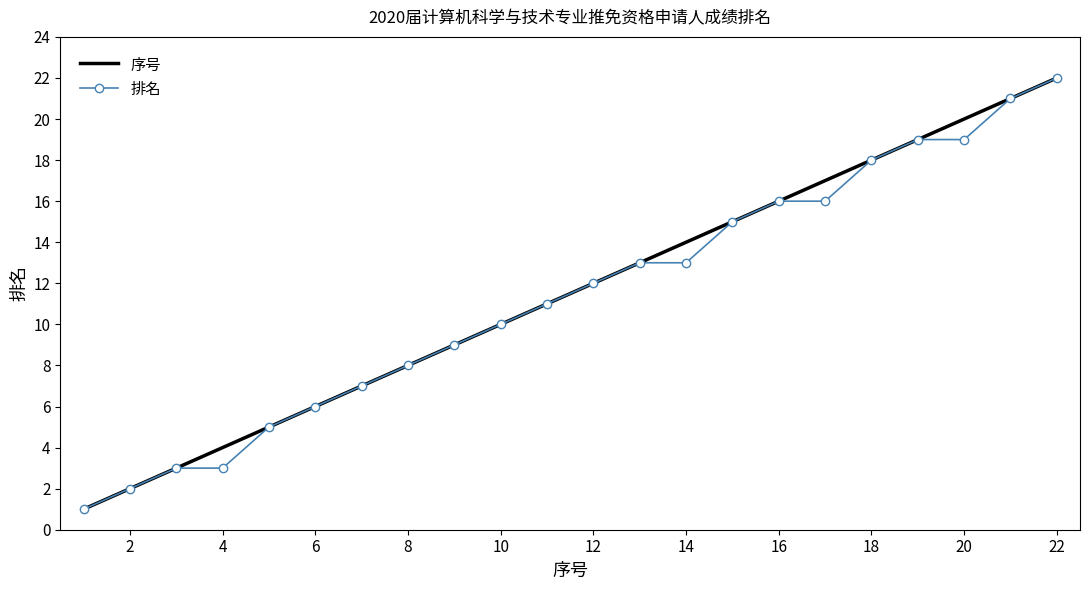

Reading left to right, list all the values displayed in this chart.

序号: 1	2	3	4	5	6	7	8	9	10	11	12	13	14	15	16	17	18	19	20	21	22
排名: 1	2	3	3	5	6	7	8	9	10	11	12	13	13	15	16	16	18	19	19	21	22